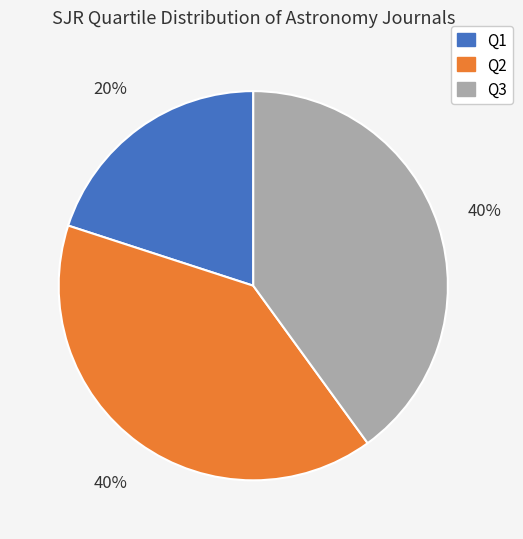

Approximately how many times larger is the value at Q3 compared to Q2?

1.0